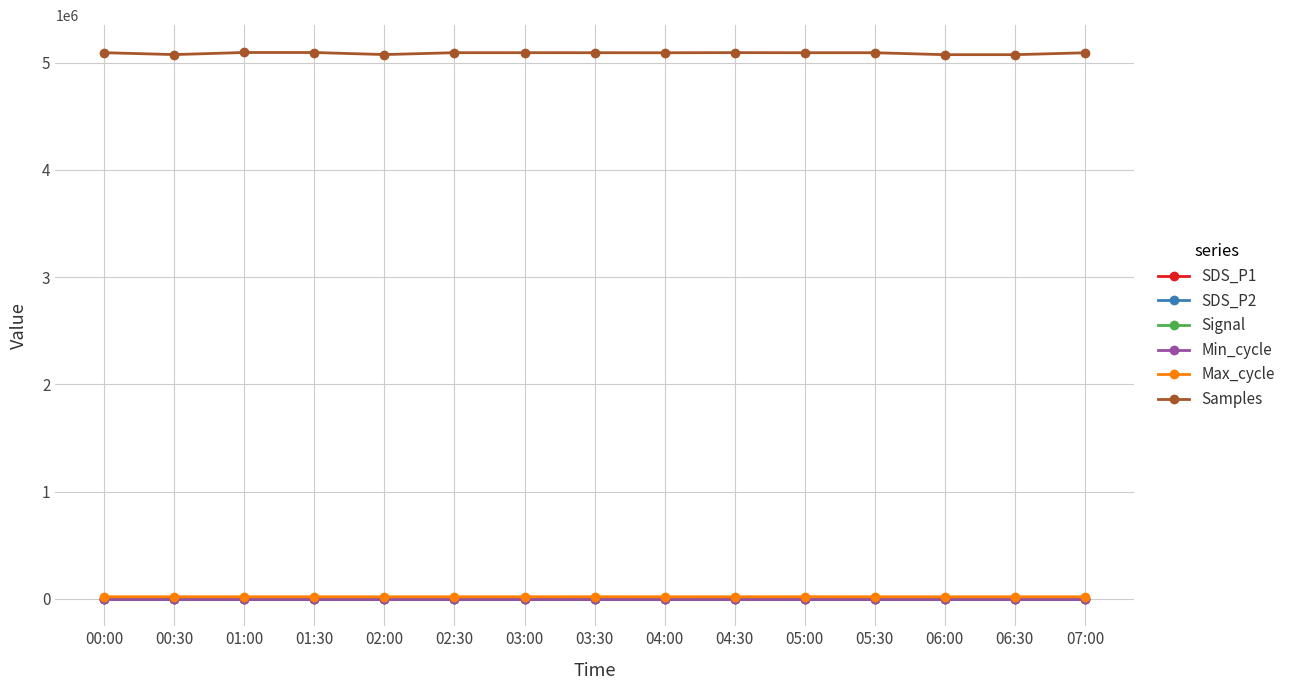

Reading left to right, what are all the values shown in this chart?

SDS_P1: 0.1	0.1	0.6	0.1	0.1	0.3	0.1	1.0	0.1	0.4	0.1	0.1	0.1	0.1	0.3
SDS_P2: 0.1	0.1	0.6	0.1	0.1	0.3	0.1	1.0	0.1	0.4	0.1	0.1	0.1	0.1	0.3
Signal: -76.0	-73.0	-75.0	-74.0	-78.0	-73.0	-74.0	-74.0	-75.0	-74.0	-74.0	-74.0	-76.0	-75.0	-74.0
Min_cycle: 28.0	28.0	28.0	28.0	28.0	28.0	28.0	28.0	28.0	28.0	28.0	28.0	28.0	28.0	28.0
Max_cycle: 20023.0	20309.0	20036.0	20028.0	20038.0	20032.0	20131.0	20471.0	20028.0	20111.0	20491.0	20056.0	20027.0	20040.0	20028.0
Samples: 5091757.0	5074184.0	5093713.0	5093449.0	5074366.0	5091771.0	5091791.0	5091523.0	5091165.0	5092350.0	5091369.0	5091445.0	5073336.0	5073382.0	5090961.0